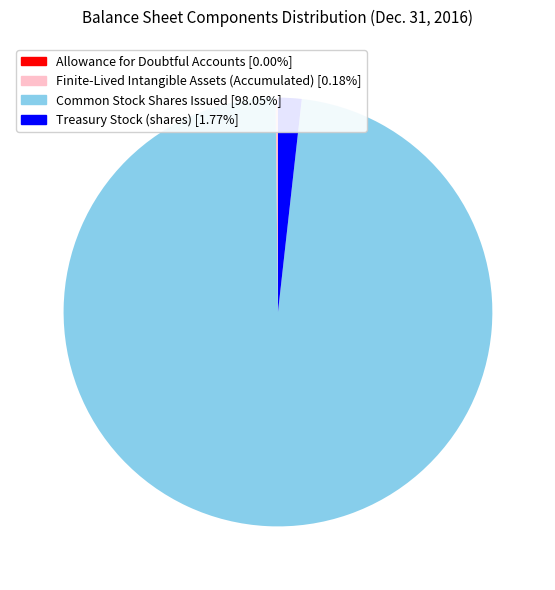

The Treasury Stock (shares) slice represents 2% of the pie. True or false?

True